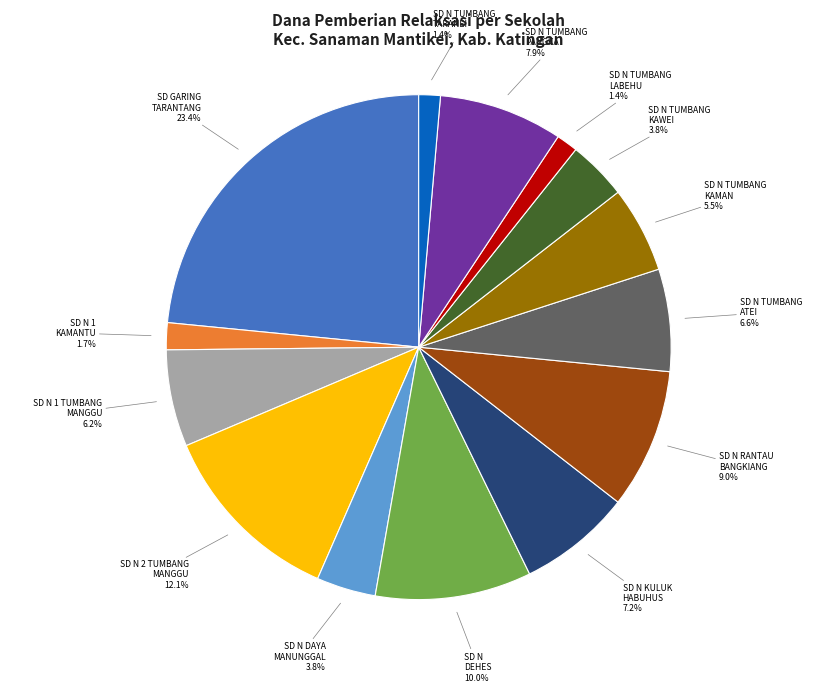

Is there a majority slice in this chart?

No